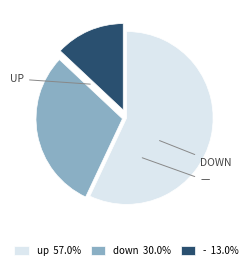

What is the smallest slice in the pie chart?

-